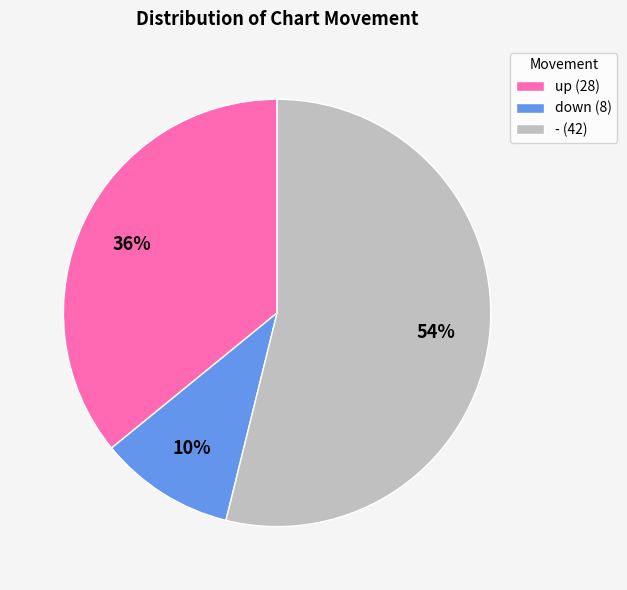

What is the largest slice in the pie chart?

-